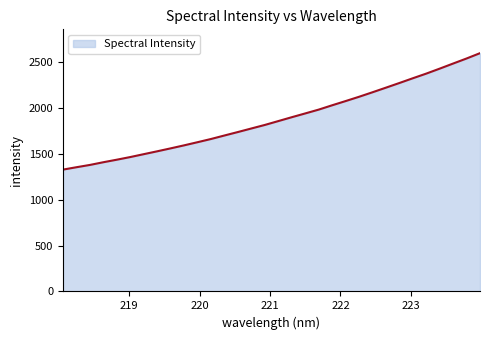

Reading right to left, extract all data points from this chart.

2598.5	2540.4	2485.3	2429.7	2375.5	2324.8	2273.0	2222.2	2171.9	2122.8	2076.0	2030.1	1982.9	1941.3	1900.1	1857.9	1815.8	1777.4	1738.6	1700.9	1662.6	1627.6	1593.3	1560.4	1528.3	1497.0	1465.6	1436.7	1409.1	1379.5	1354.5	1328.6